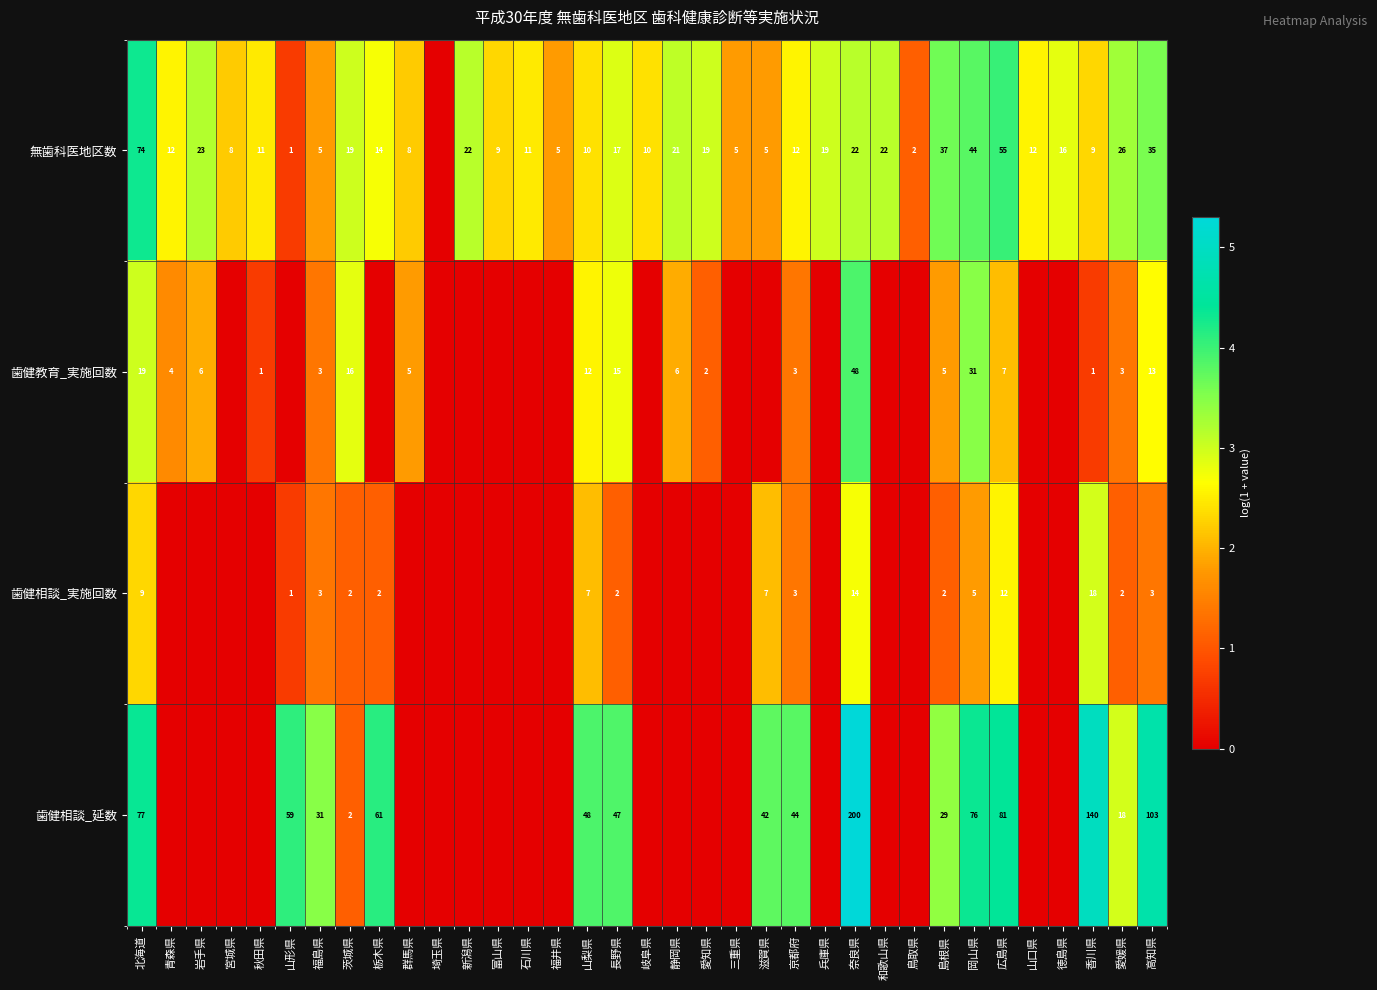

Is it true that 歯健教育_実施回数 equals 19 at 北海道?

True